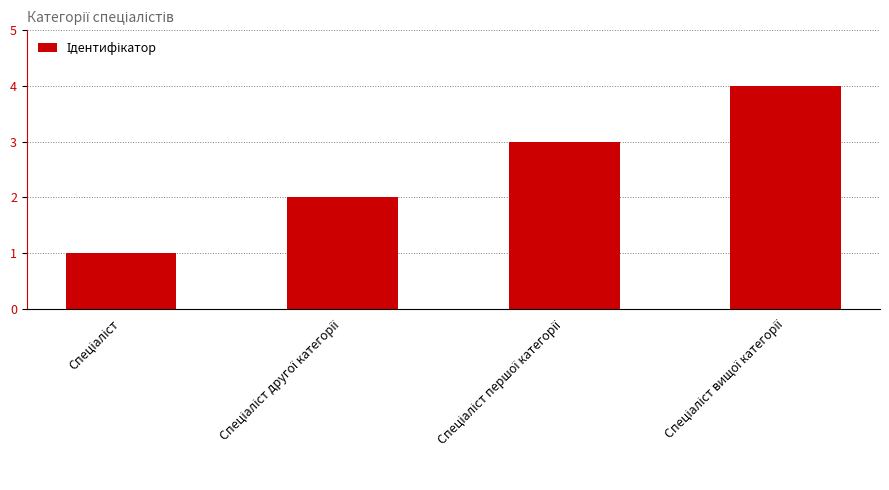

What is the sum of all values?

10